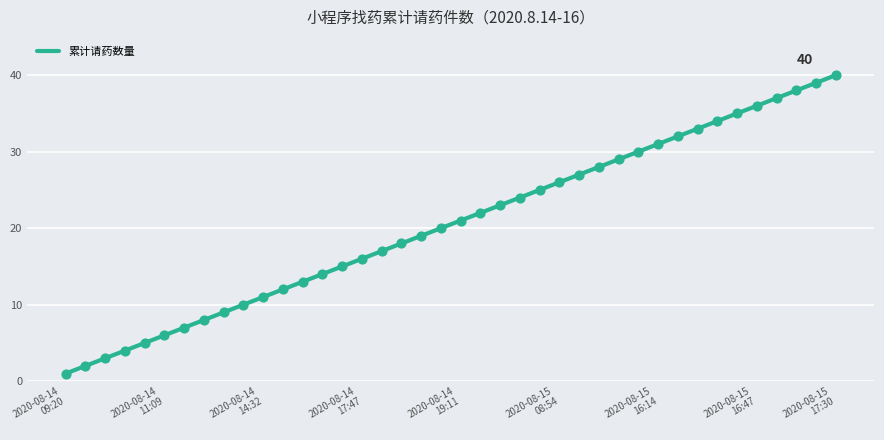

What is the maximum value shown in the chart?

40